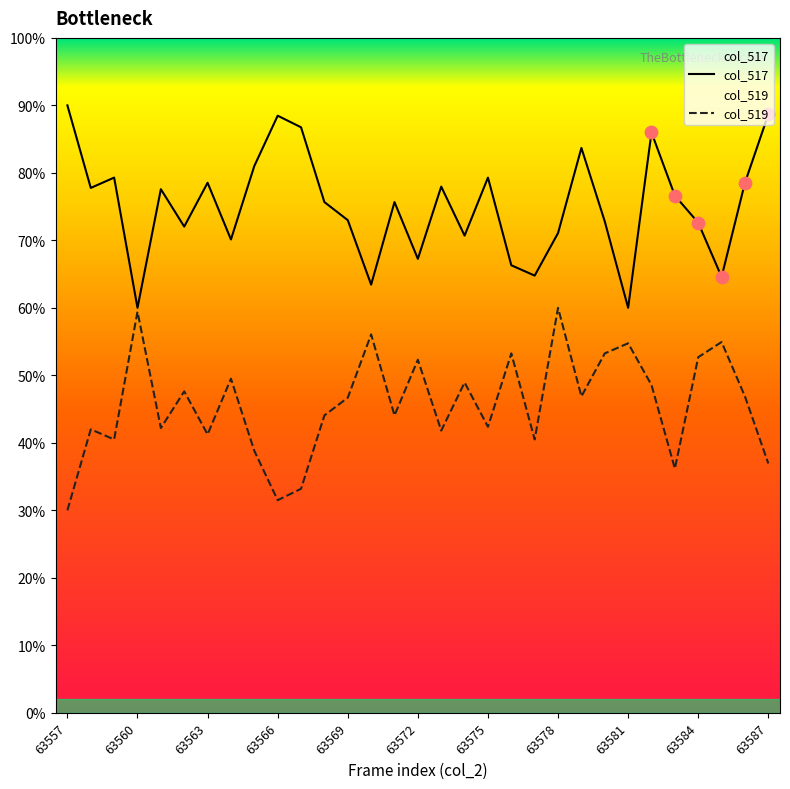

Is the value of col_519 at 63569 greater than the value of col_517 at 63560?

No